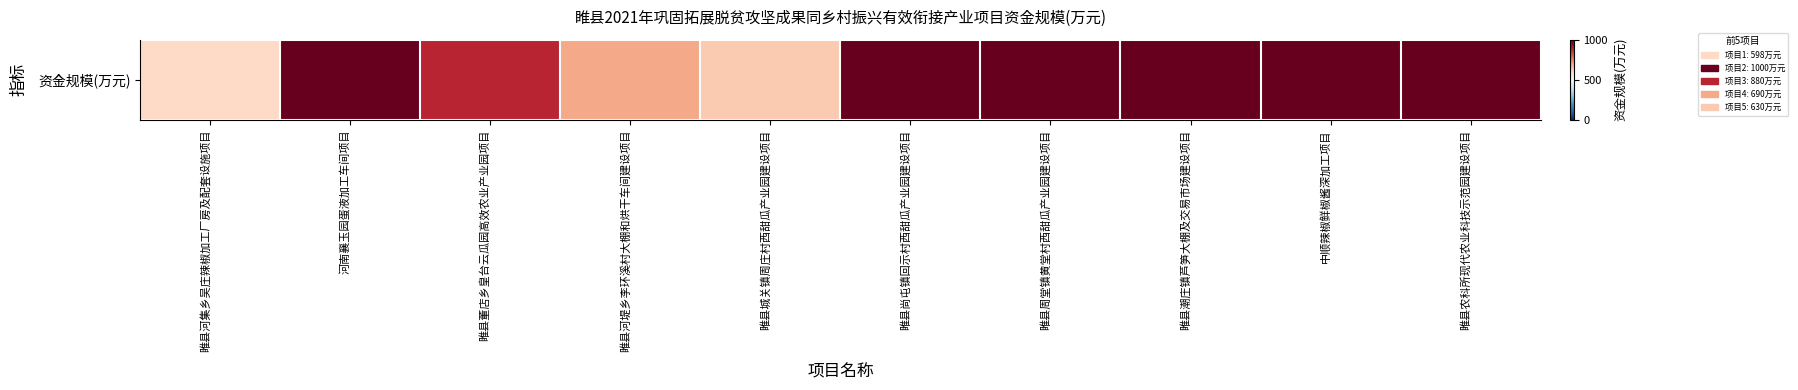

The value at 河南襄玉园蛋液加工车间项目 is 1593. True or false?

False